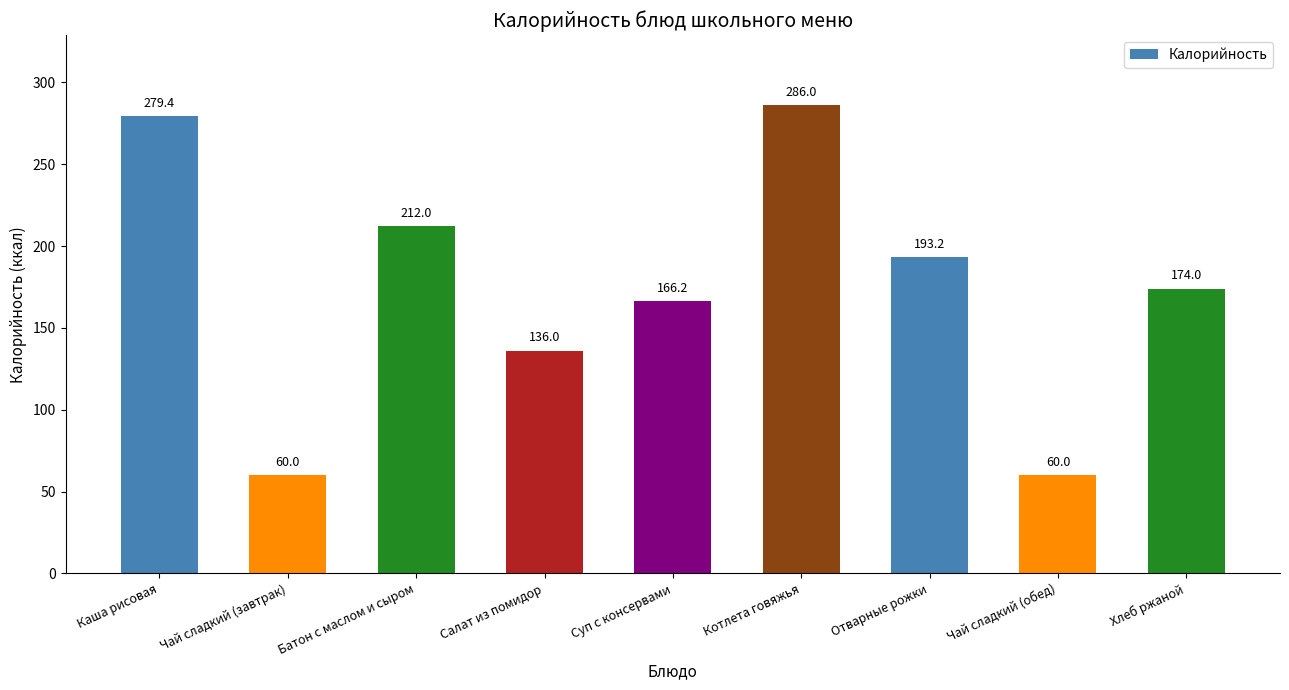

How many series are shown in this chart?

1